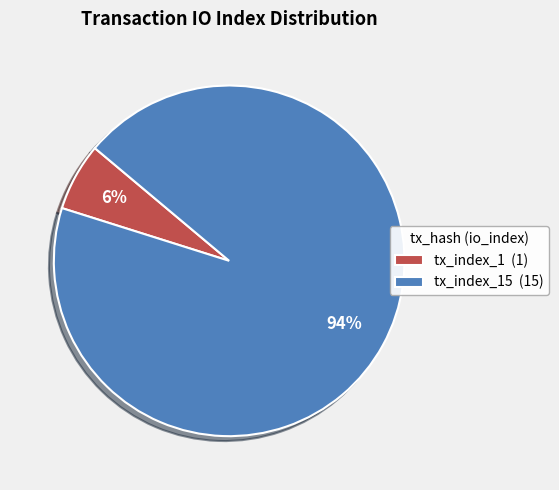

Which category has the biggest portion of the pie?

tx_index_15 (15)